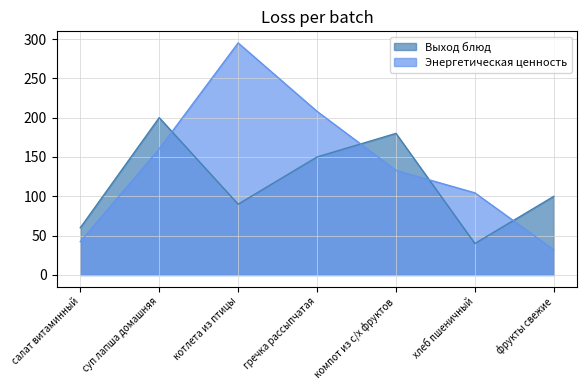

What are all the series names shown in the legend?

Выход блюд, Энергетическая ценность